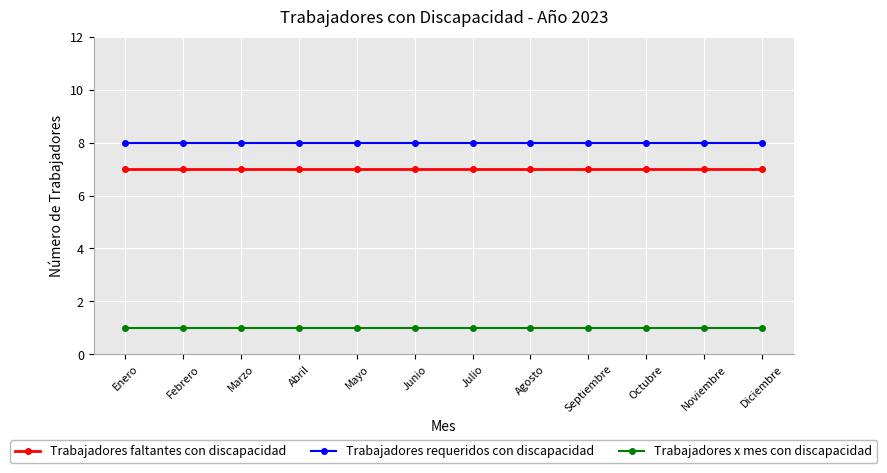

What is the spread (max minus min) of values at Febrero?

7